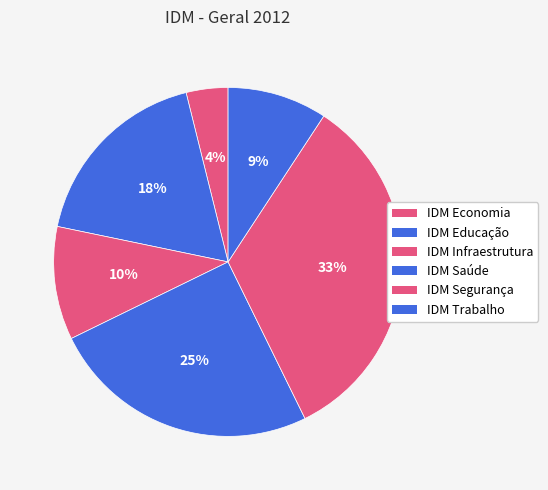

How many segments does this pie chart have?

6